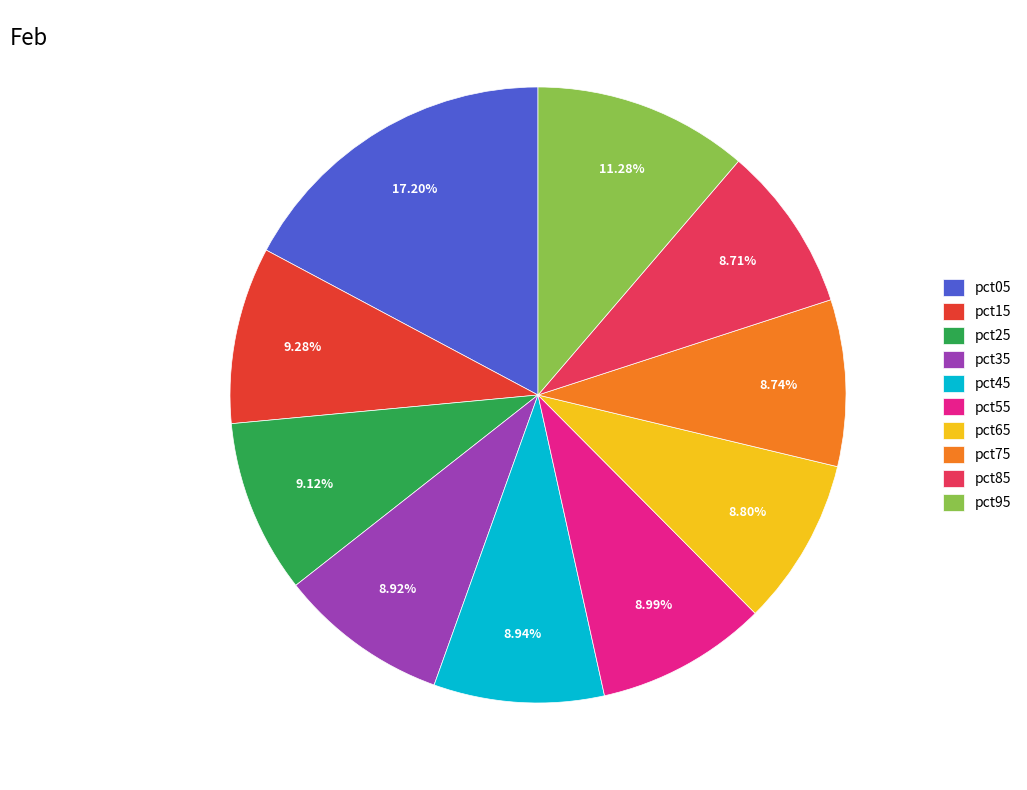

Count the number of slices in the pie.

10